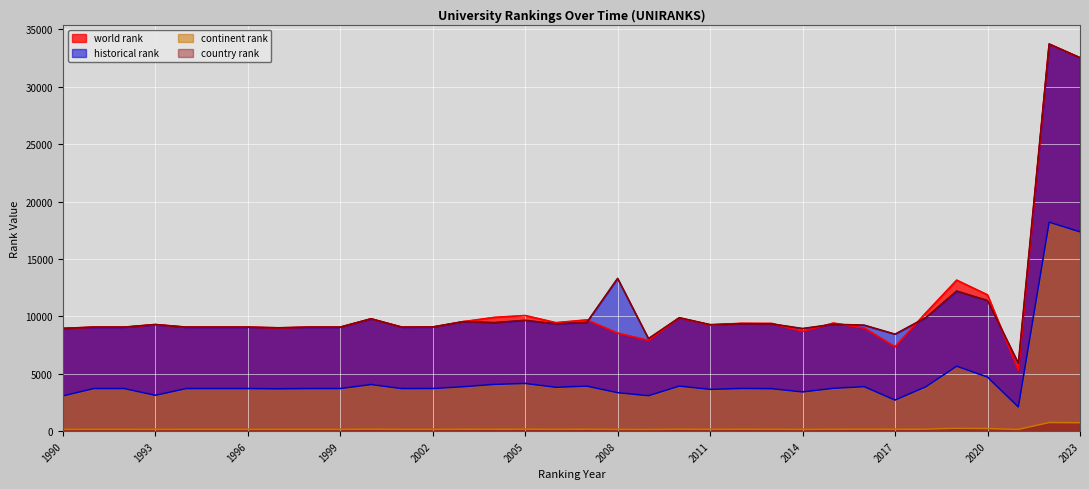

Reading left to right, transcribe all the data shown in this chart.

world rank: 8950.0	9060.0	9060.0	9286.0	9060.0	9060.0	9060.0	8999.0	9060.0	9060.0	9786.0	9060.0	9071.0	9543.0	9909.0	10072.0	9449.0	9691.0	8538.0	7908.0	9855.0	9246.0	9394.0	9384.0	8682.0	9414.0	8979.0	7347.0	10302.0	13152.0	11869.0	5300.0	33710.0	32521.0
continent rank: 3071.0	3712.0	3712.0	3126.0	3712.0	3712.0	3712.0	3689.0	3712.0	3712.0	4065.0	3712.0	3716.0	3876.0	4078.0	4158.0	3826.0	3925.0	3356.0	3091.0	3929.0	3645.0	3719.0	3703.0	3420.0	3738.0	3879.0	2712.0	3871.0	5660.0	4711.0	2116.0	18203.0	17361.0
country rank: 163.0	165.0	165.0	162.0	165.0	165.0	165.0	164.0	165.0	165.0	180.0	165.0	165.0	175.0	174.0	178.0	169.0	177.0	160.0	155.0	178.0	167.0	174.0	170.0	160.0	171.0	181.0	173.0	177.0	257.0	225.0	154.0	752.0	733.0
historical rank: 8950.0	9060.0	9060.0	9286.0	9060.0	9060.0	9060.0	8999.0	9060.0	9060.0	9786.0	9060.0	9071.0	9543.0	9454.0	9653.0	9346.0	9474.5	13305.5	8060.0	9881.0	9278.0	9353.5	9342.5	8937.5	9310.5	9230.0	8446.5	9891.5	12201.0	11373.5	5912.0	33710.0	32521.0